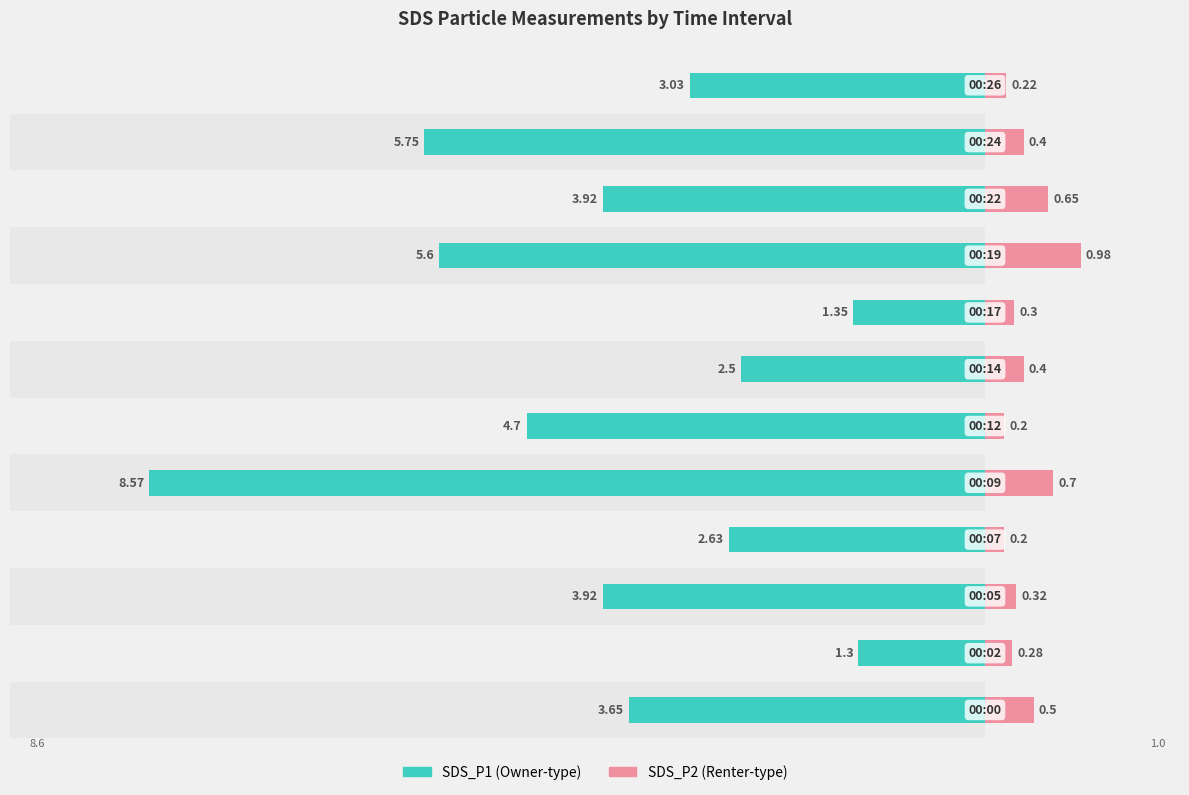

How many groups of bars are there?

12